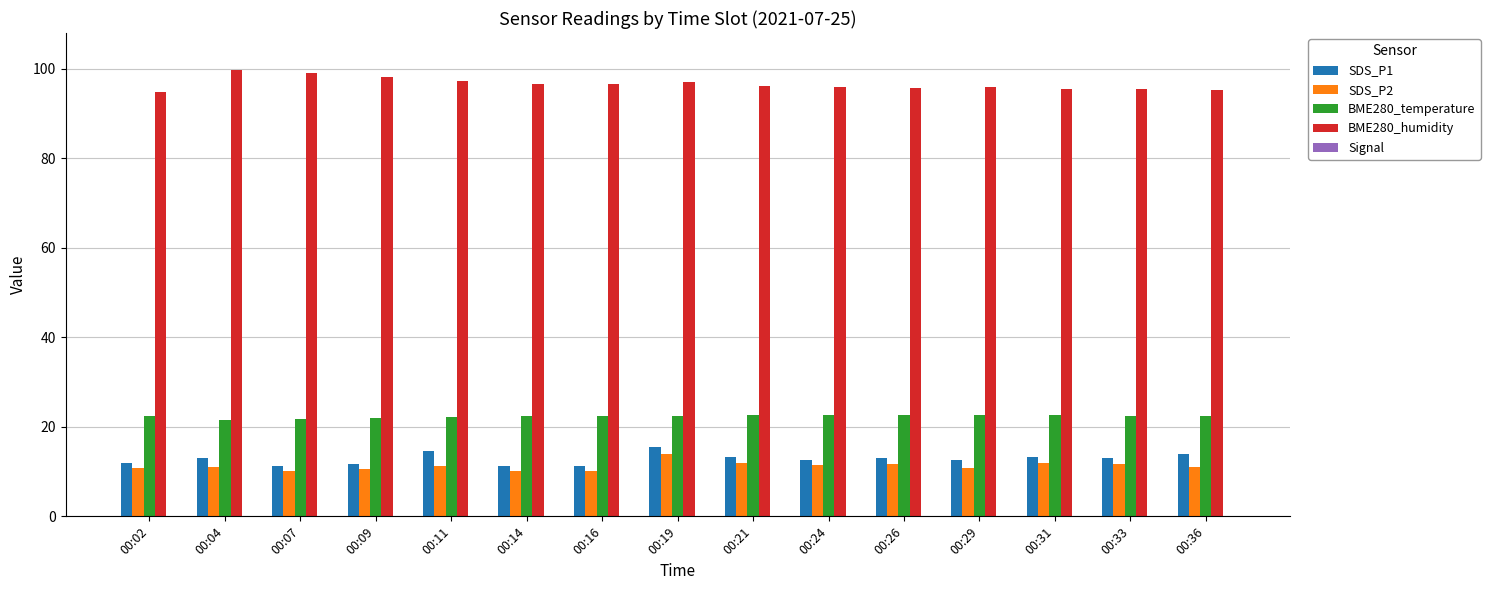

At which label is Signal closest to -63?

00:04